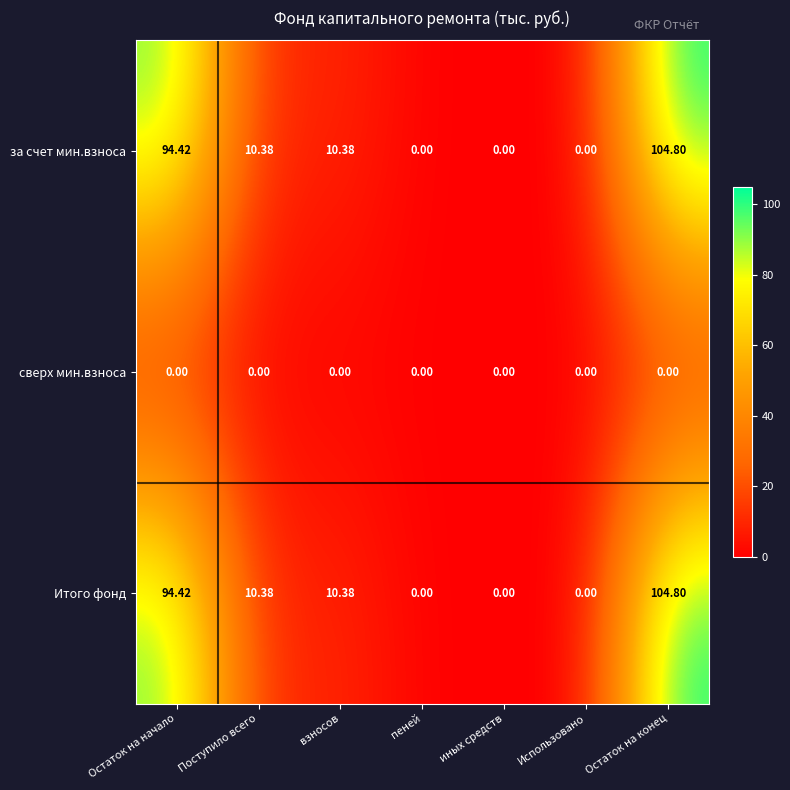

At which category is the sum across all series the highest?

Остаток на конец